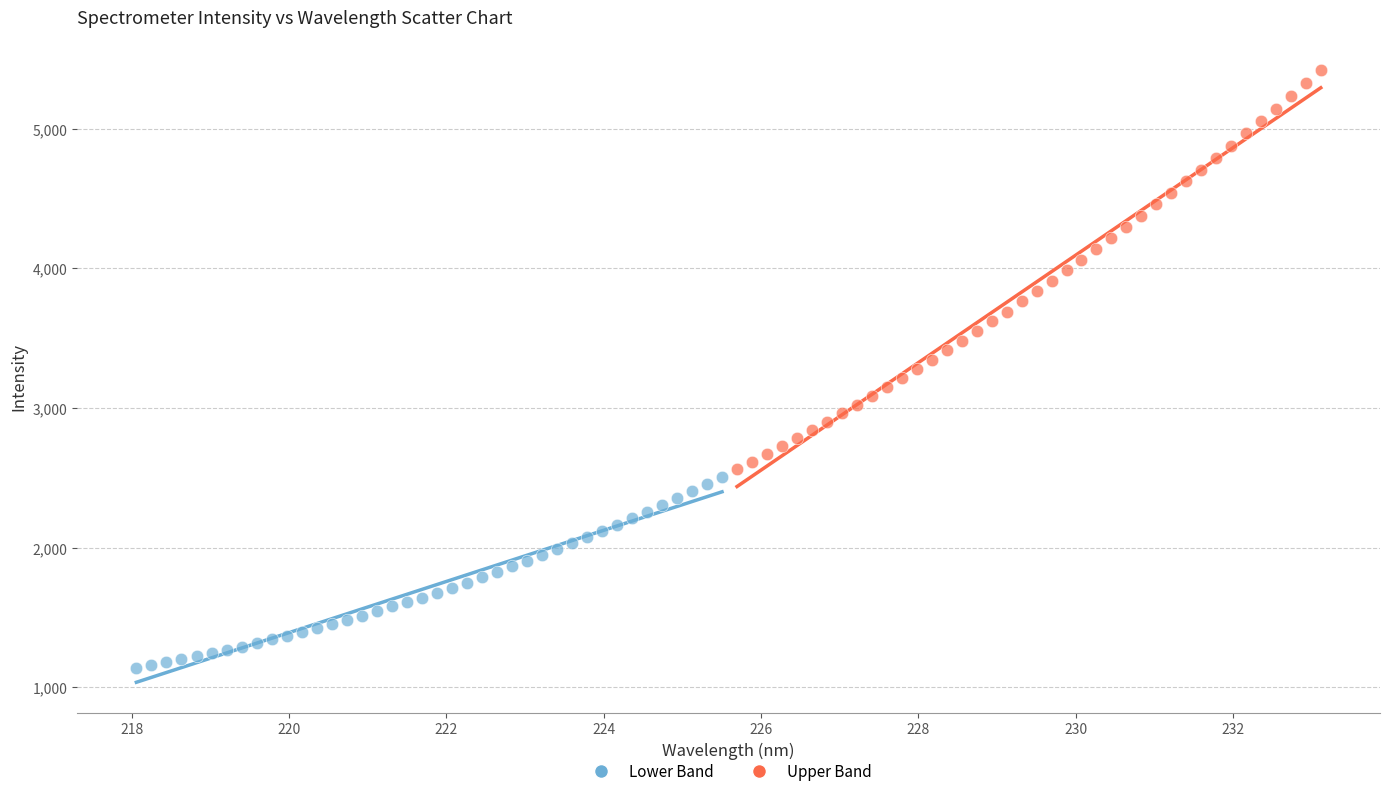

Which series reaches the maximum Y coordinate?

Upper Band